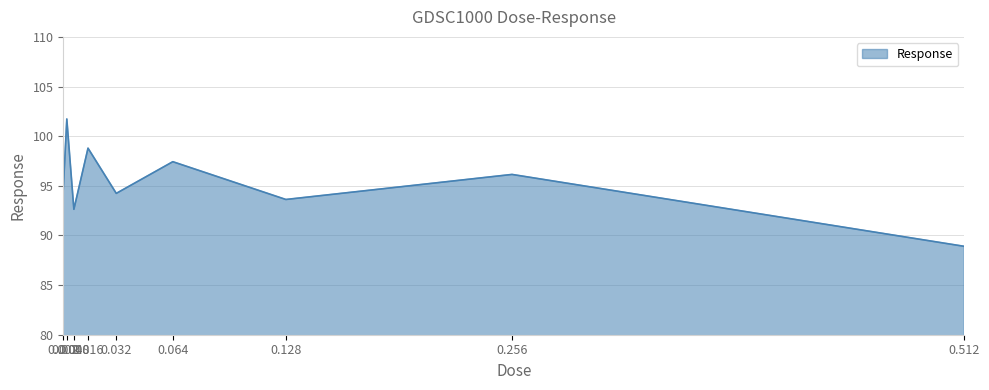

What is the average value?

95.3